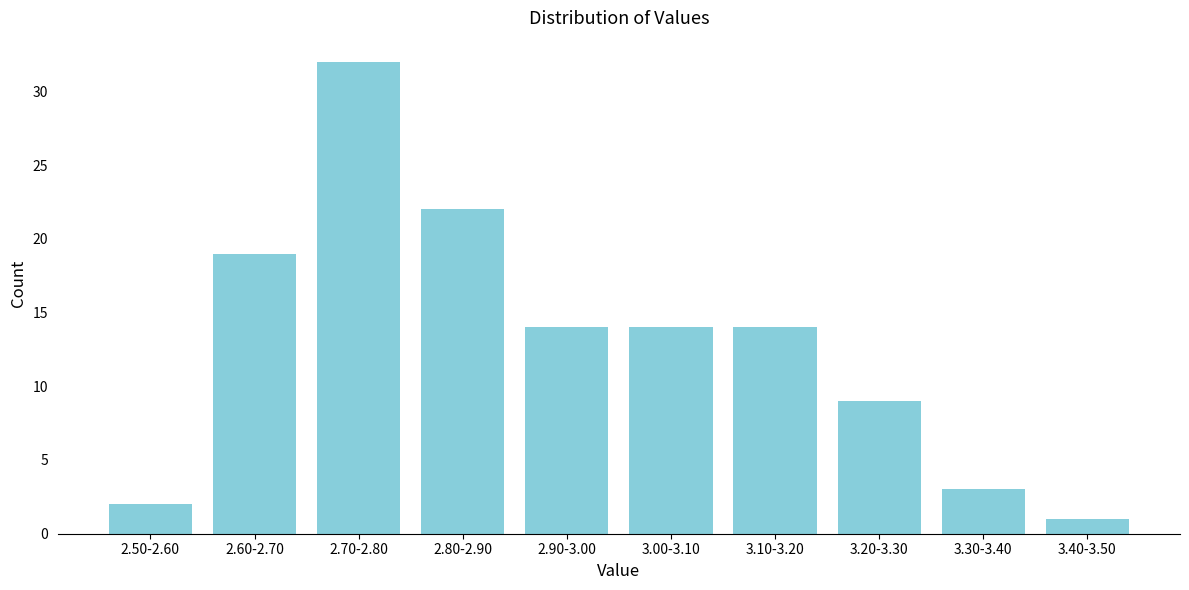

Reading left to right, transcribe all the data shown in this chart.

2.50-2.60=2	2.60-2.70=19	2.70-2.80=32	2.80-2.90=22	2.90-3.00=14	3.00-3.10=14	3.10-3.20=14	3.20-3.30=9	3.30-3.40=3	3.40-3.50=1